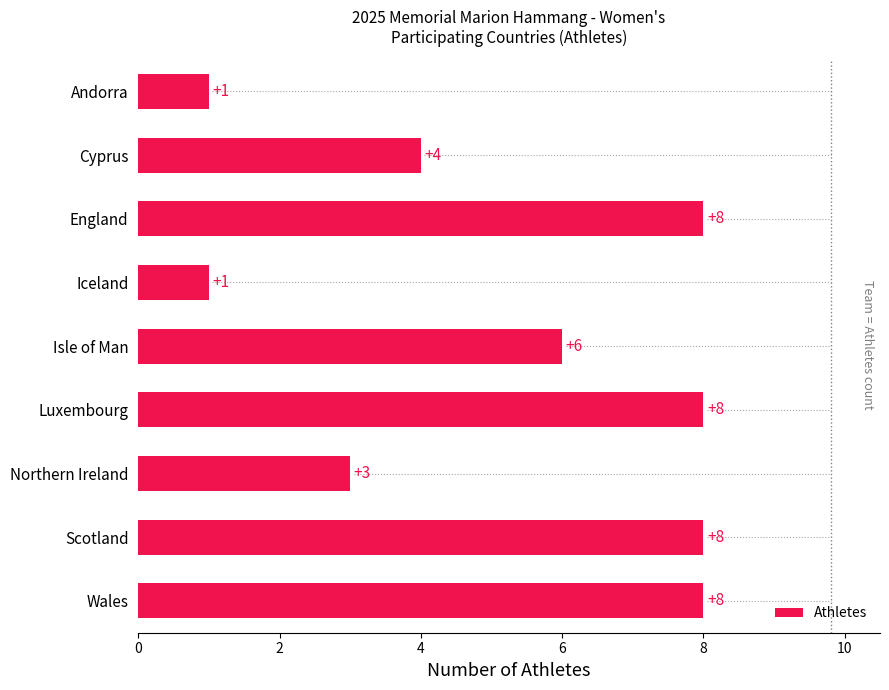

What is the change in value from 0 to 8?

+5